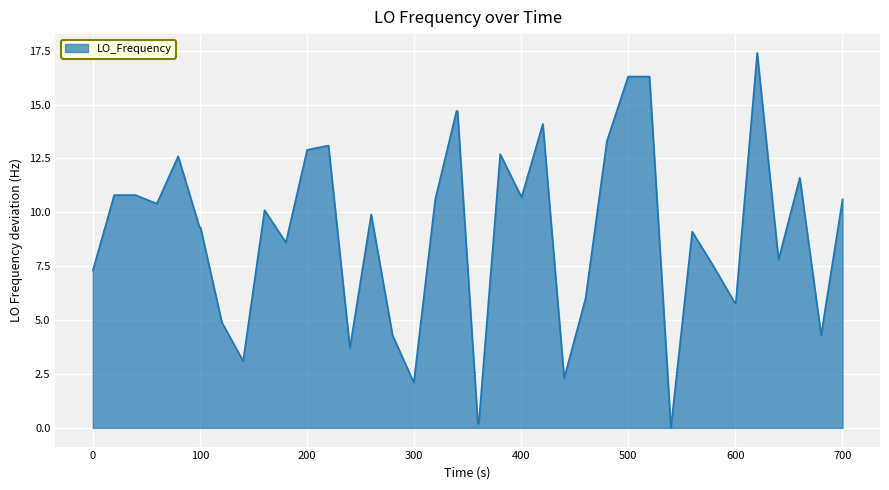

Does the chart display data point markers on the line(s)?

No